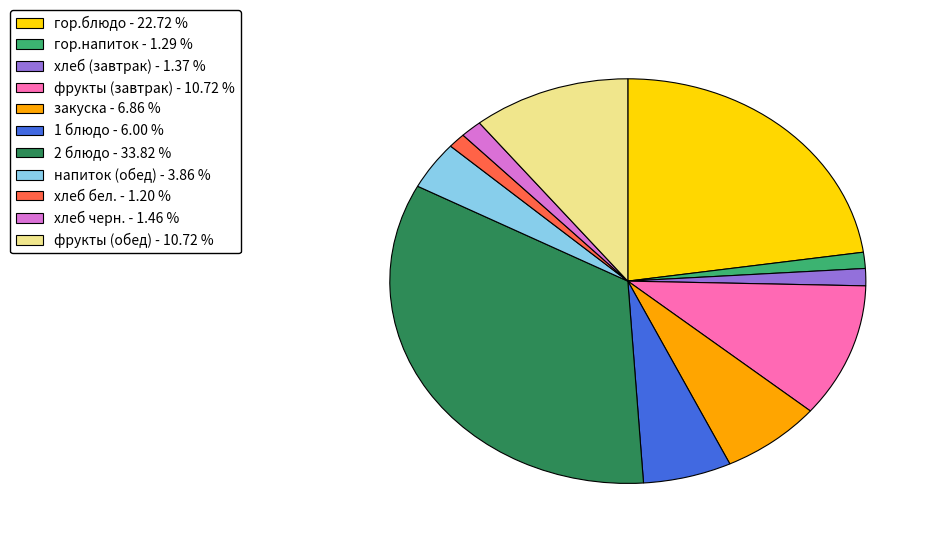

Does гор.блюдо - 22.72 % represent more than half of the total?

No